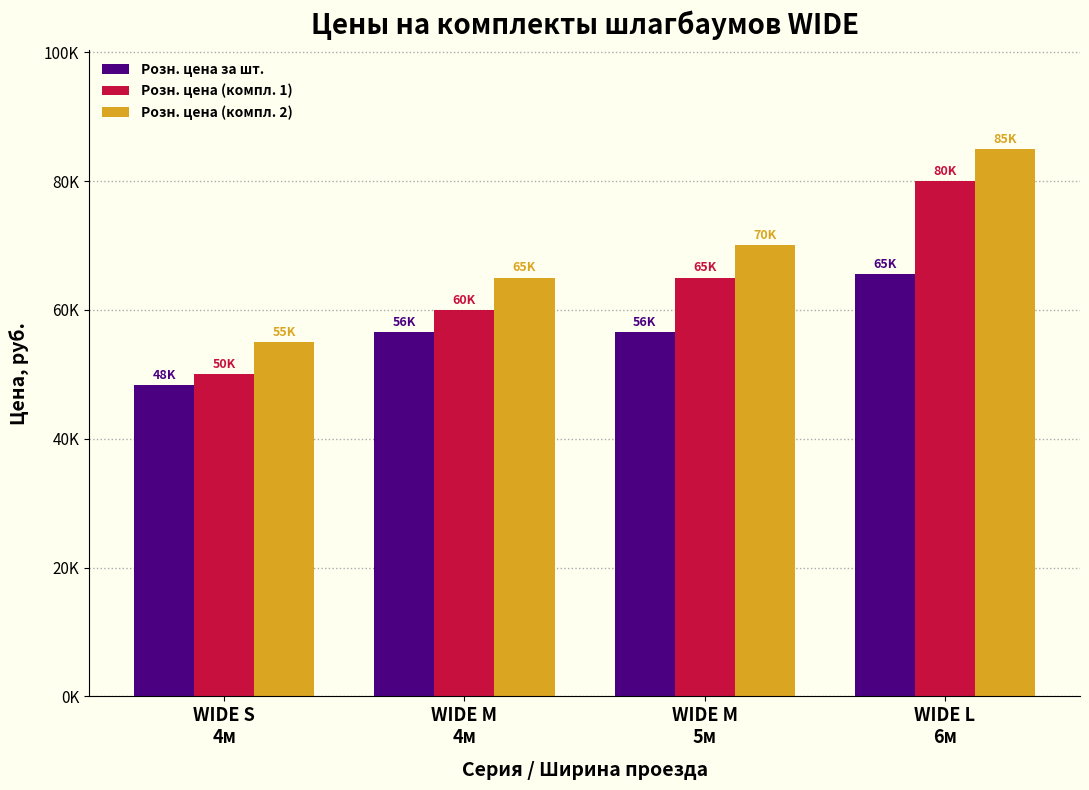

True or false: Розн. цена (компл. 1) has a value of 50000 at WIDE S
4м.

True